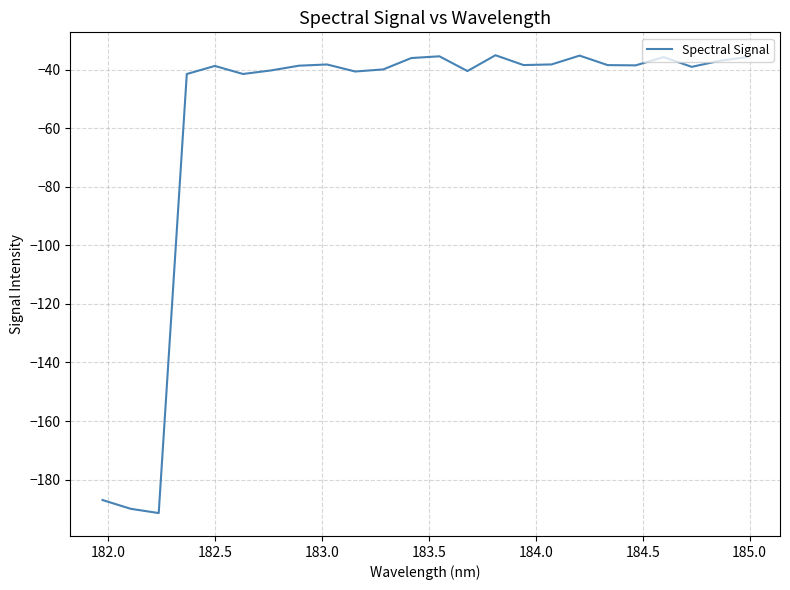

What is the difference between the maximum and minimum values?

156.3